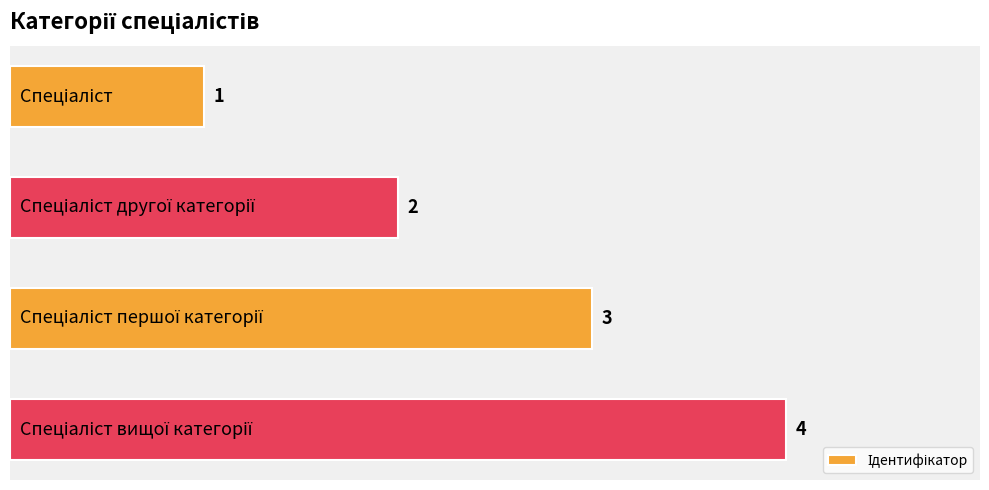

Count the number of data series in this chart.

1